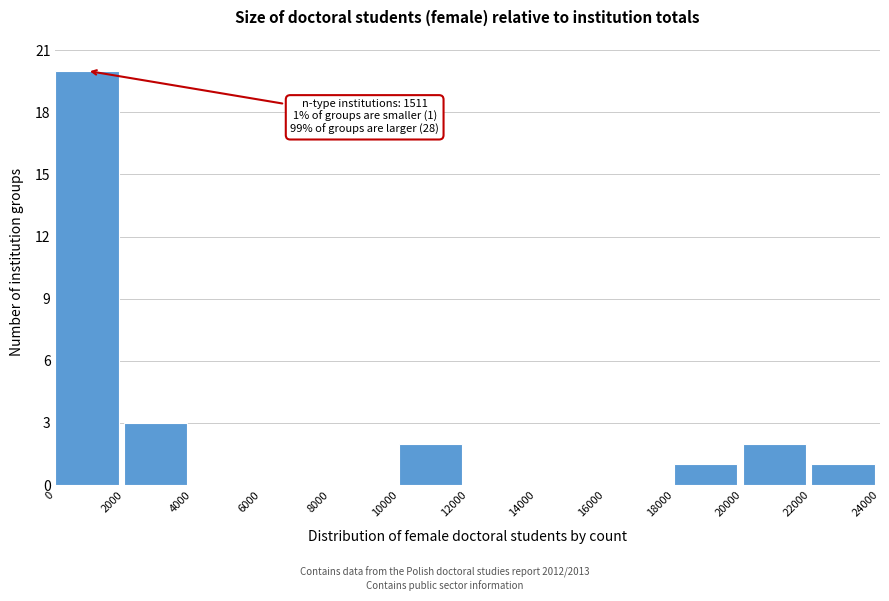

Which range on the x-axis has the tallest bar?

0 to 2000